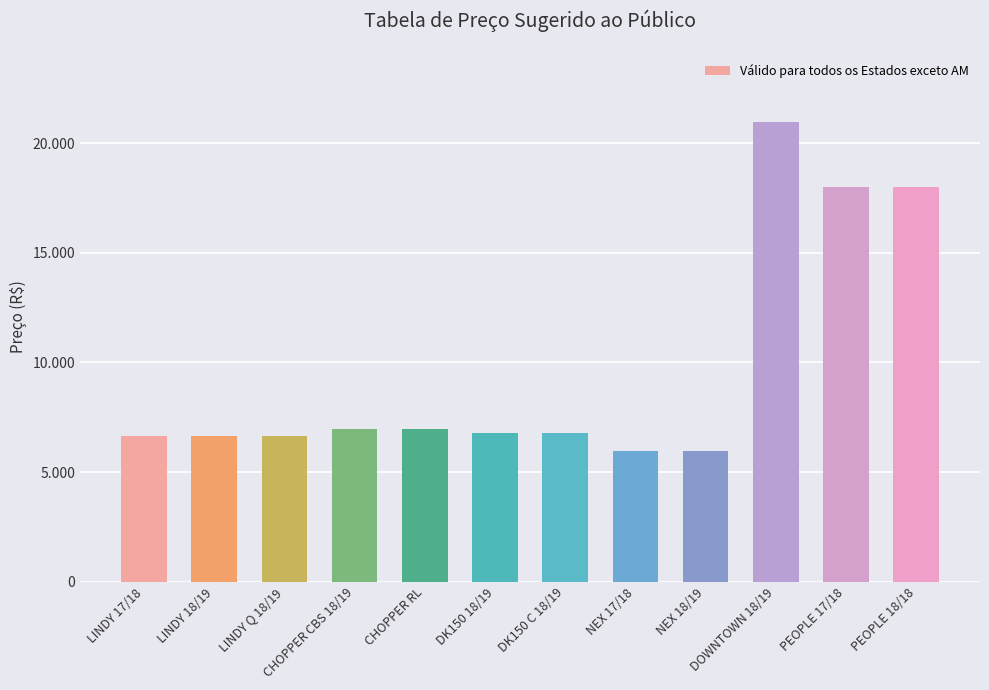

How many bars are there in total?

12